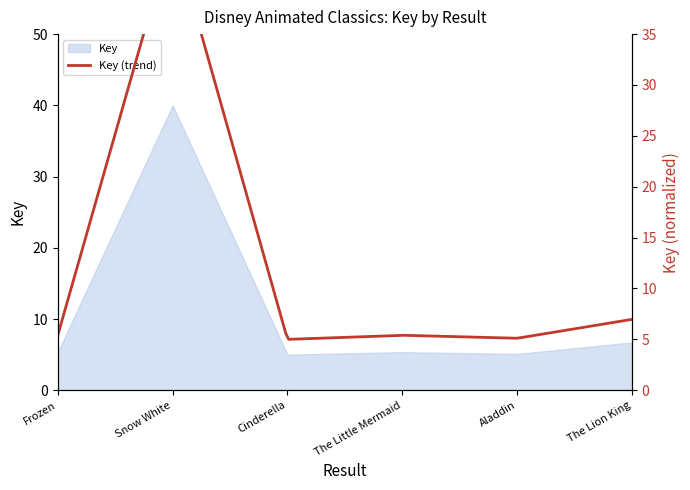

What is the sum of the values at Frozen and Aladdin?

10.5